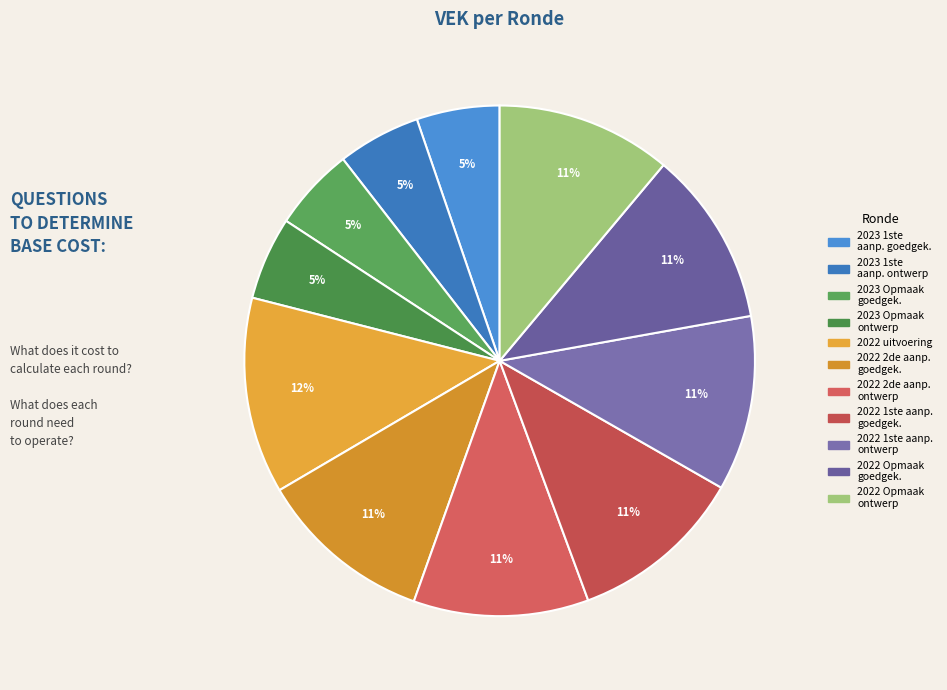

How many segments does this pie chart have?

11